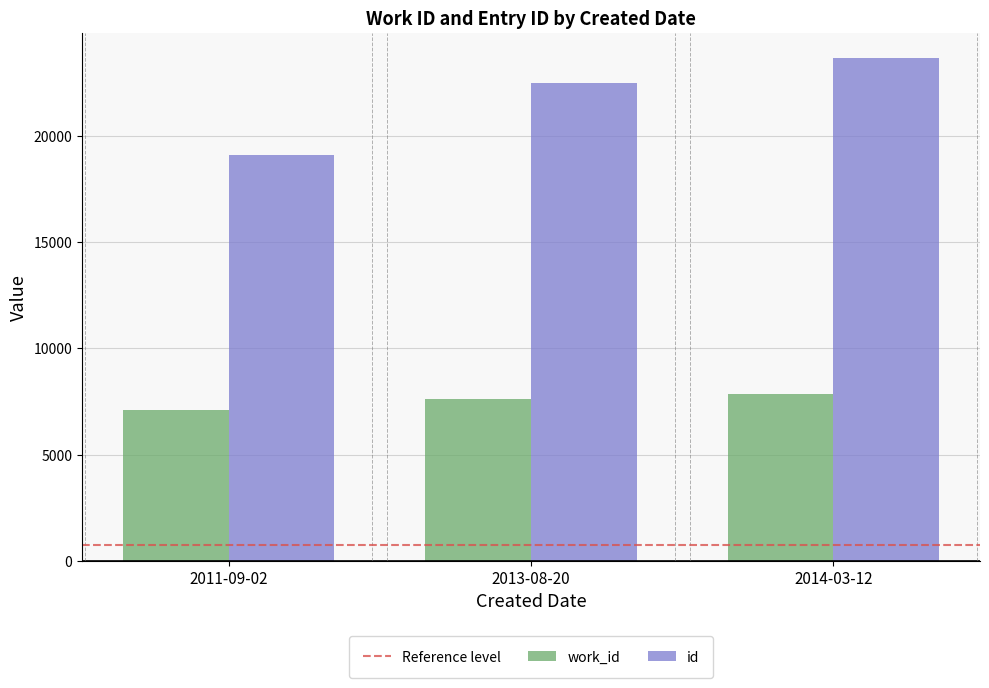

Reading right to left, what are all the values shown in this chart?

work_id: 7846	7638	7080
id: 23681	22508	19128